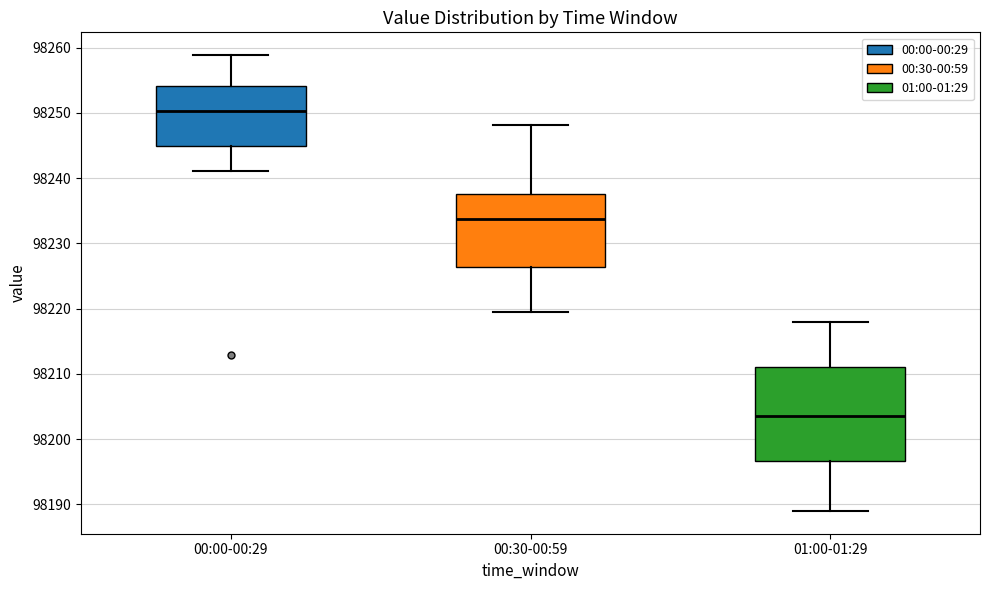

Where is the upper edge of the box for 00:30-00:59 on the y-axis? The values are not printed on the chart, so give them approximately, as read against the axis.

98238